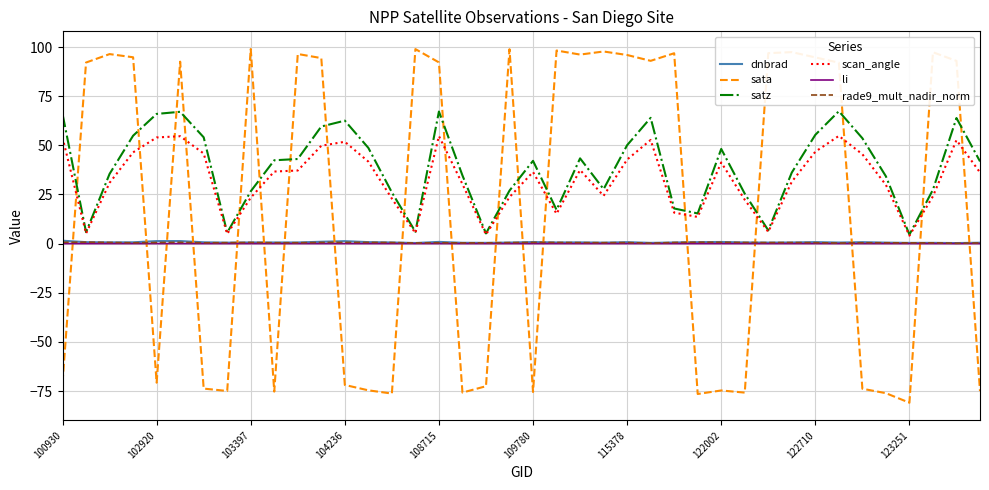

Which series has the largest range (max minus min)?

sata